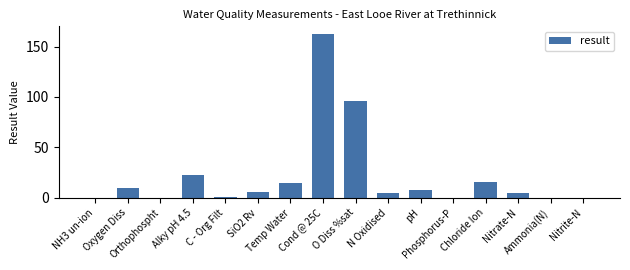

Are the bars horizontal?

No